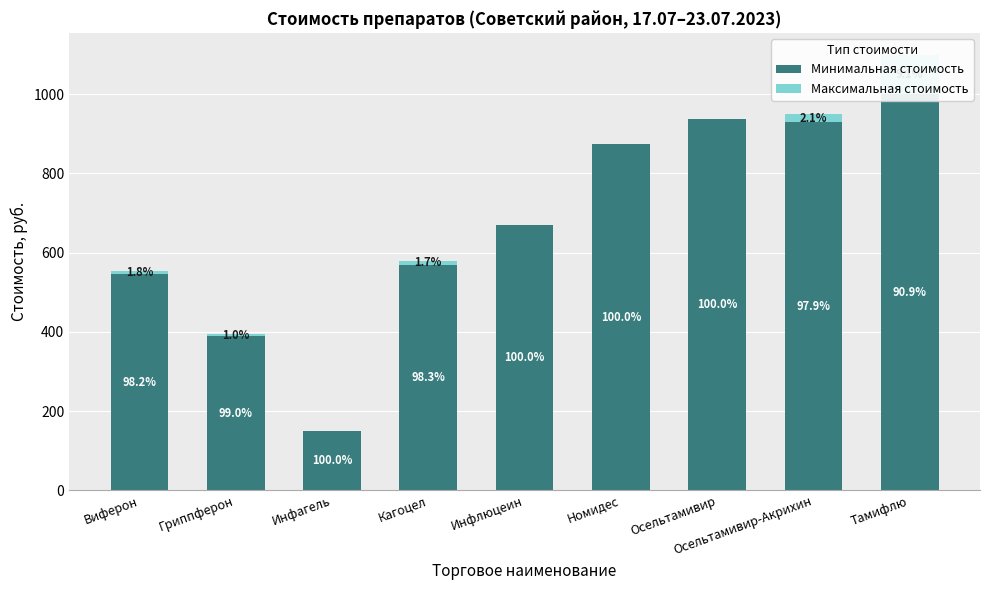

What is the spread (max minus min) of values at Тамифлю?

900